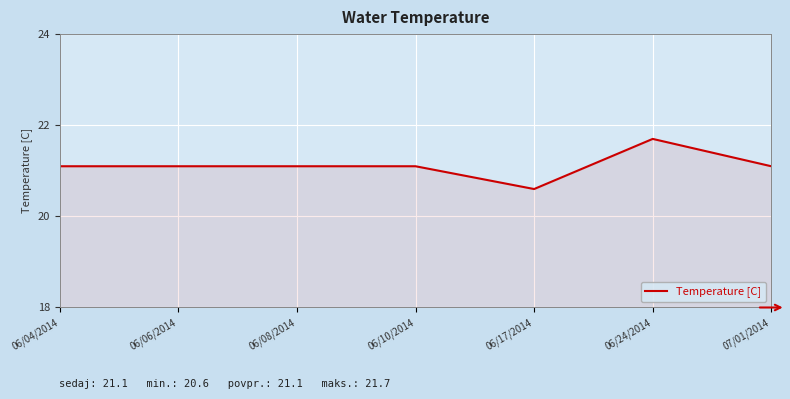

What position from the right is 07/01/2014?

1